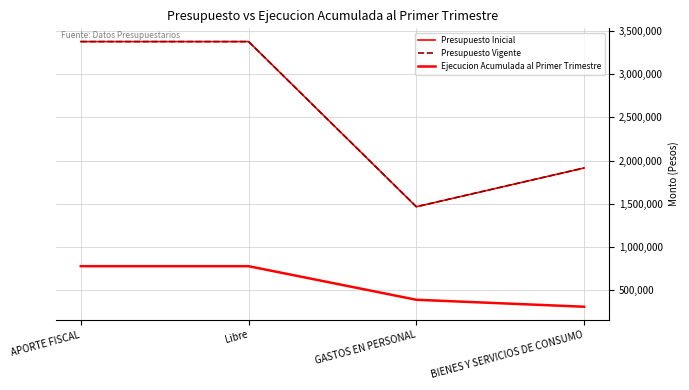

Rank the series by their maximum value, from highest to lowest.

Presupuesto Inicial, Presupuesto Vigente, Ejecucion Acumulada al Primer Trimestre